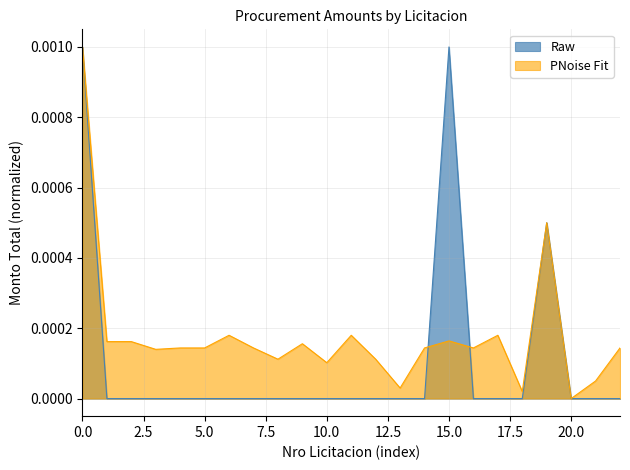

How many times do Raw and PNoise Fit cross each other?

2